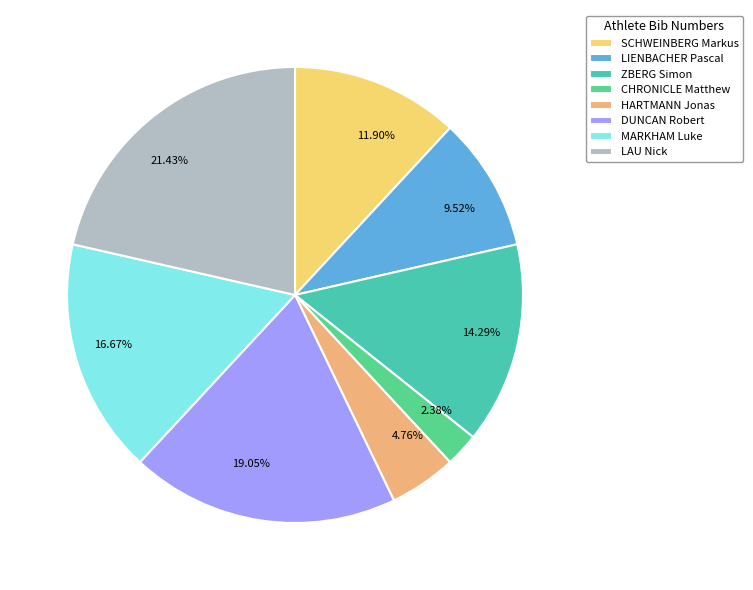

What percentage is NOT represented by LAU Nick?

78.6%